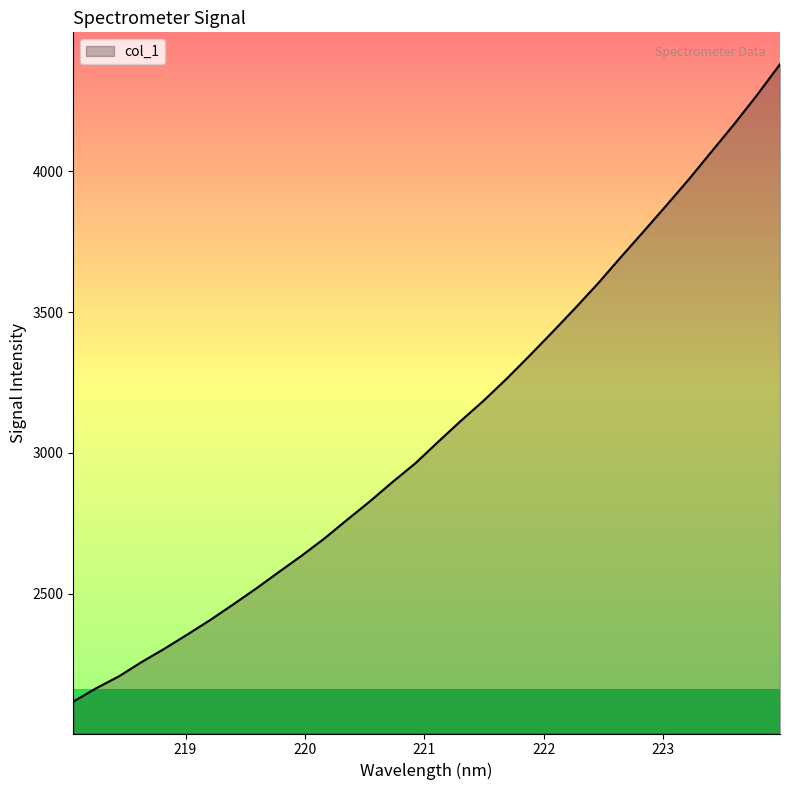

What is the smallest value displayed?

2116.4